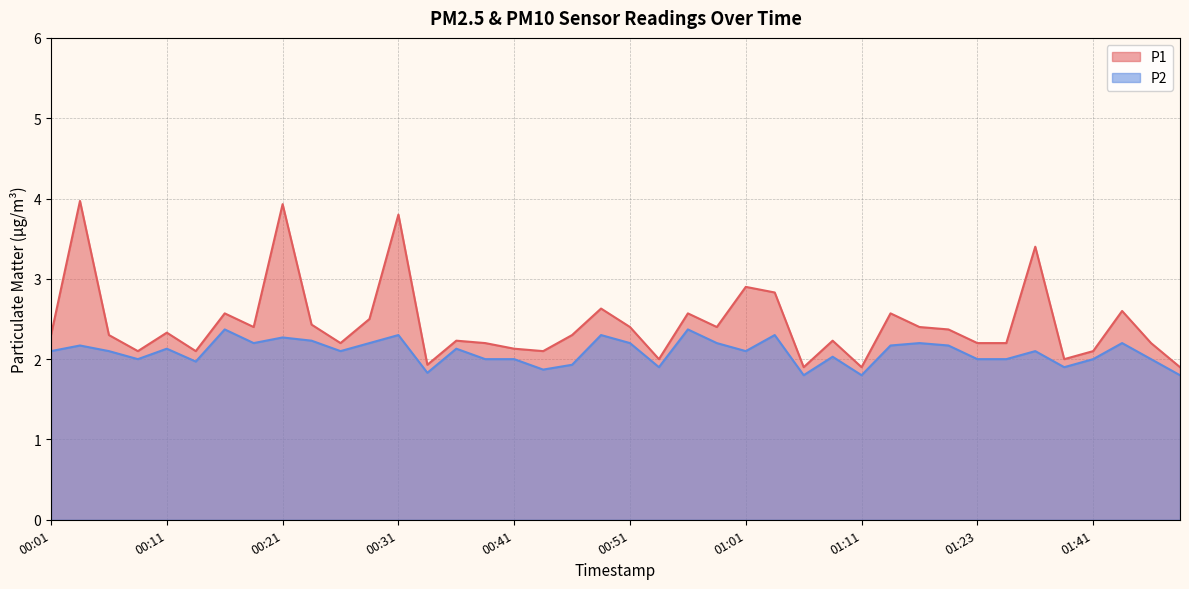

Rank the series at 01:44 from highest to lowest value.

P1, P2